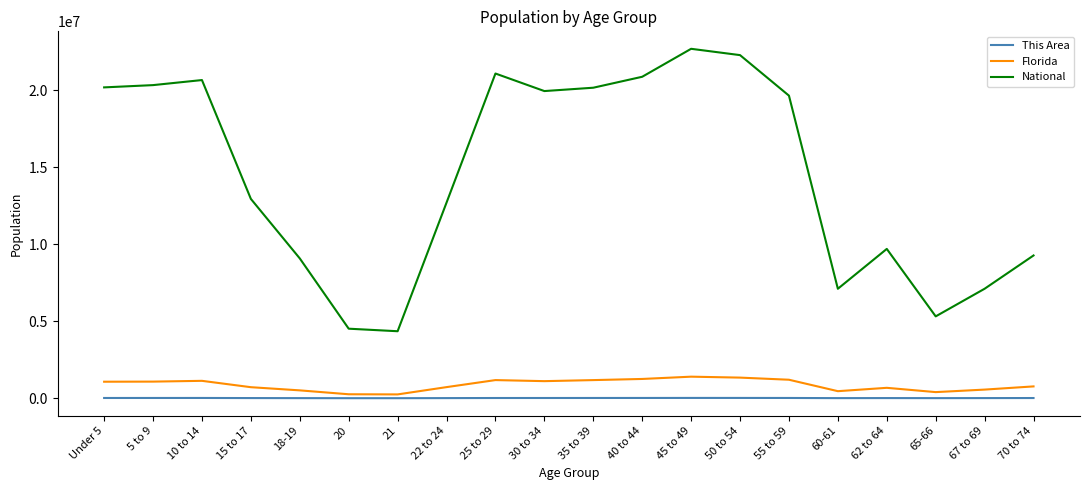

What is the average value of the Florida series?

863482